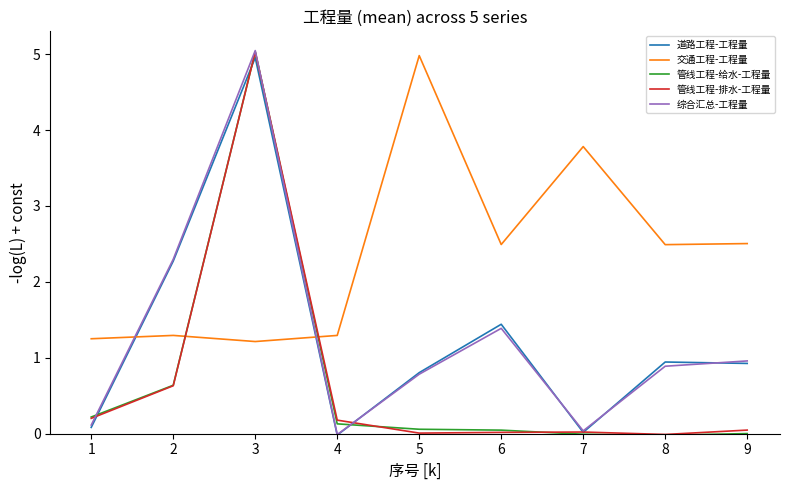

Does the chart display data point markers on the line(s)?

No